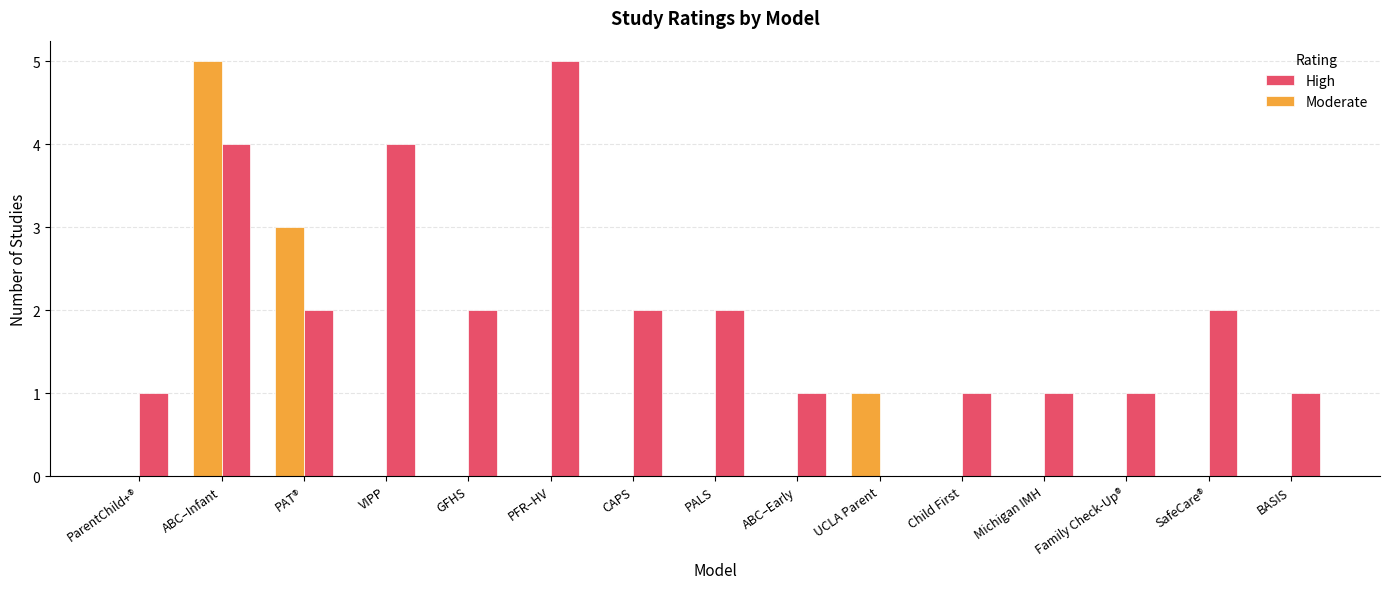

Are the bars grouped side by side (vs. stacked)?

Yes